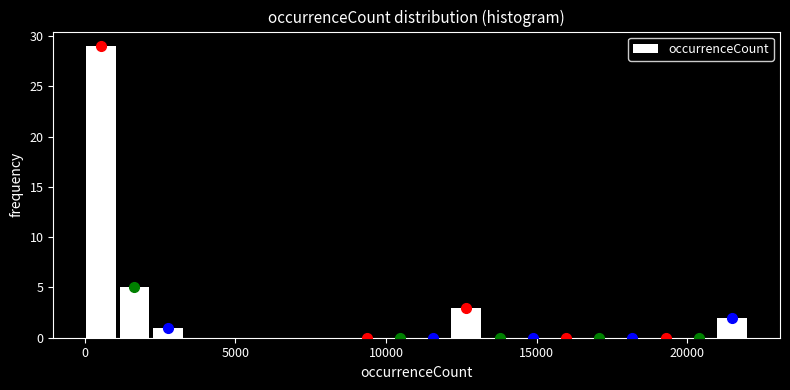

Around what value on the x-axis is the tallest bar? Give the approximate position of its centre, as read against the axis.

500